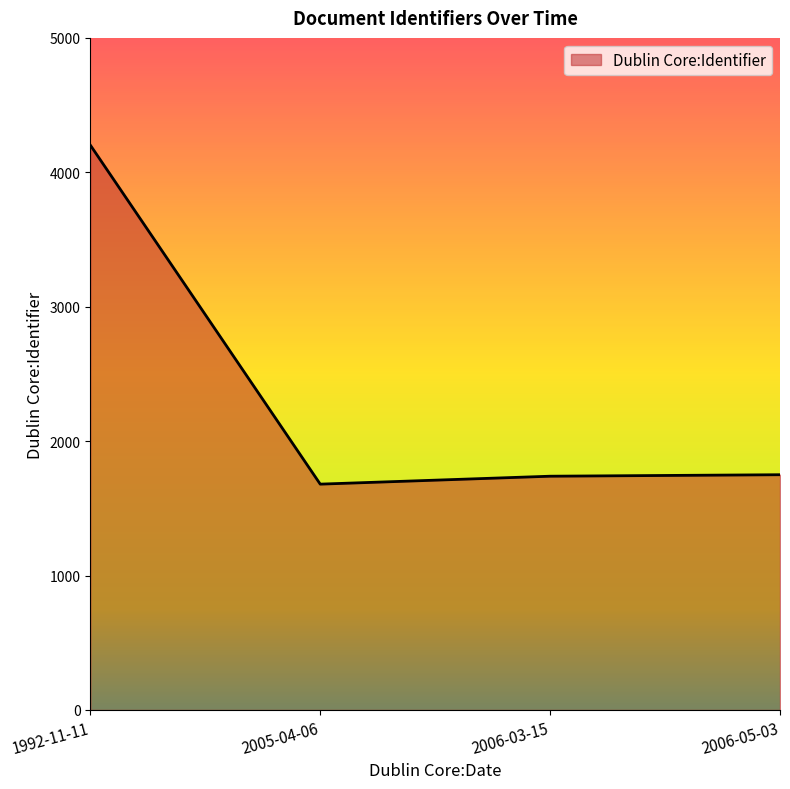

Is it true that the value at 1992-11-11 is 4202?

True